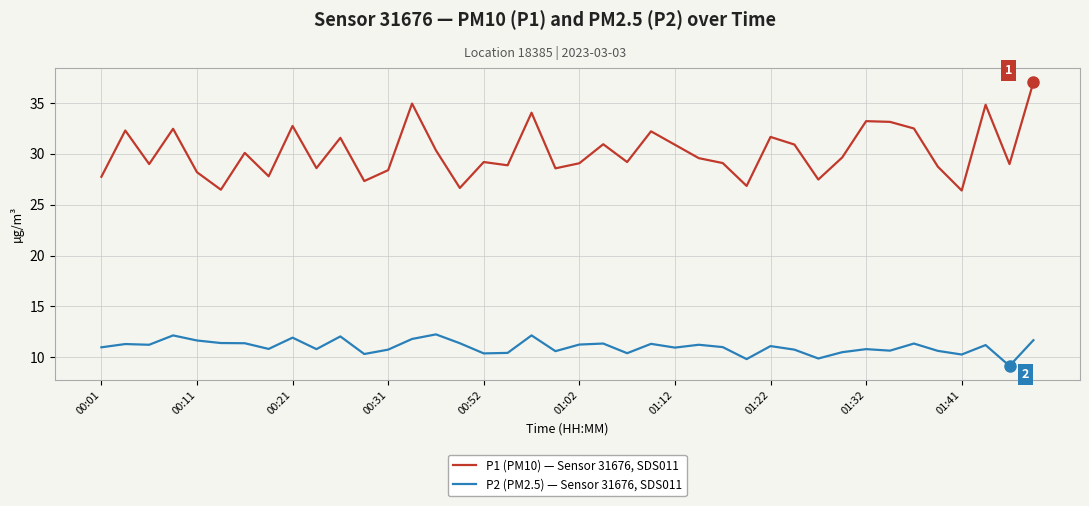

List the series in order of their overall mean, highest first.

P1 (PM10) — Sensor 31676, SDS011, P2 (PM2.5) — Sensor 31676, SDS011